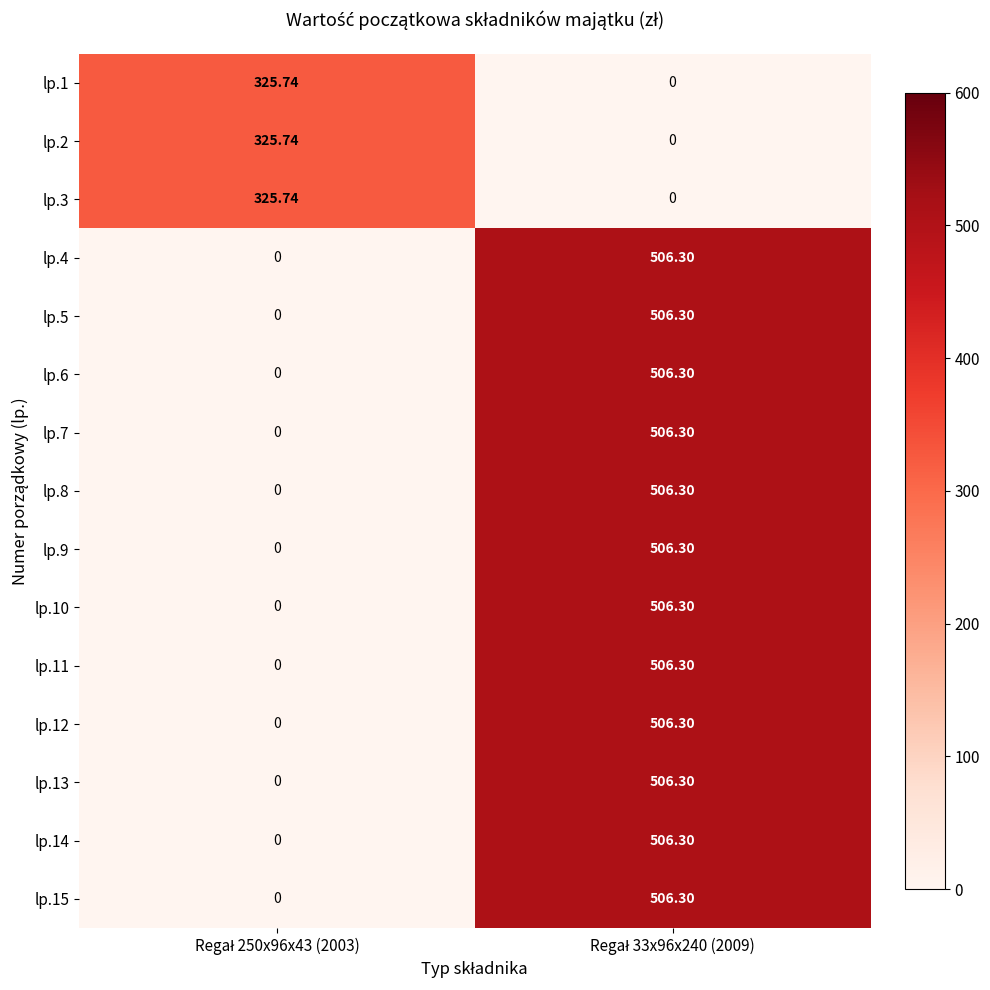

At which category is the sum across all series the highest?

Regał 33x96x240 (2009)